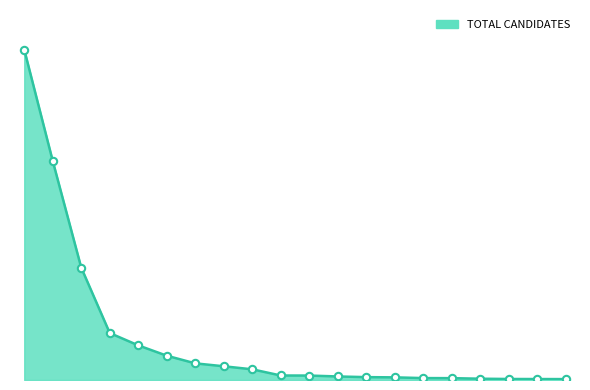

Is this an area chart (filled region under the line)?

Yes